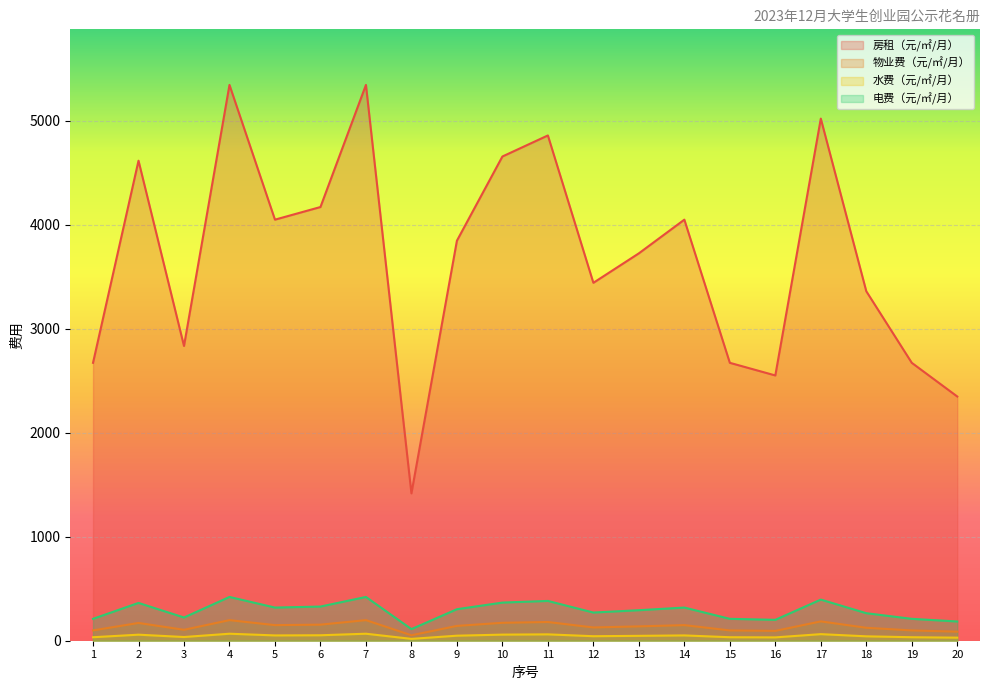

True or false: 房租（元/㎡/月） and 水费（元/㎡/月） intersect in this chart.

False